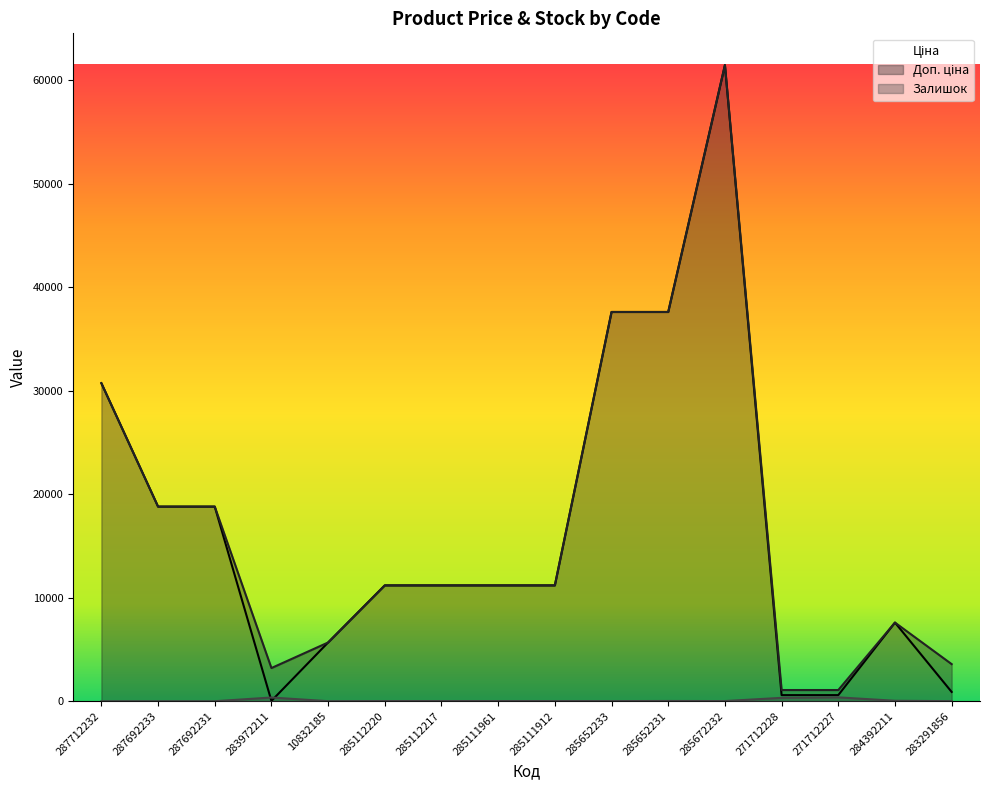

Rank the categories by Залишок value from highest to lowest.

271712227, 283972211, 271712228, 284392211, 285652231, 285112220, 285112217, 285111961, 285672232, 285111912, 285652233, 283291856, 10832185, 287712232, 287692233, 287692231